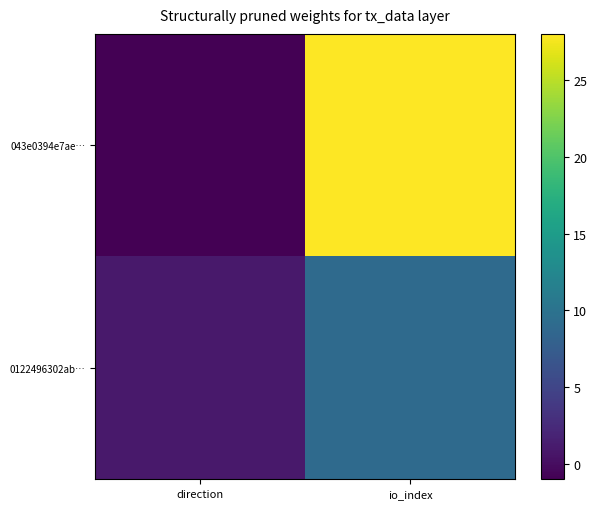

What is the difference between the highest and lowest values at io_index?

19